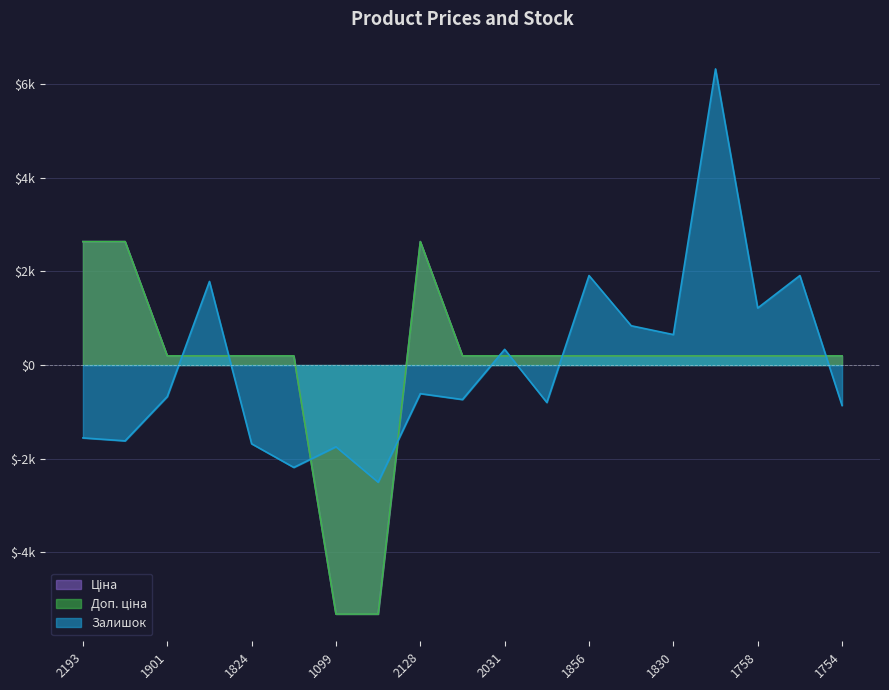

Count the number of categories in the chart.

19